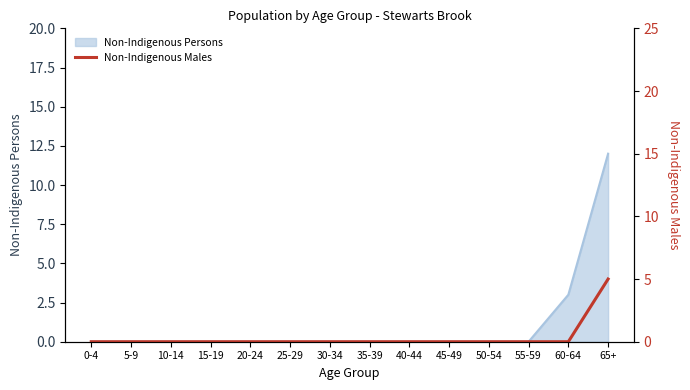

What position from the right is 55-59?

3